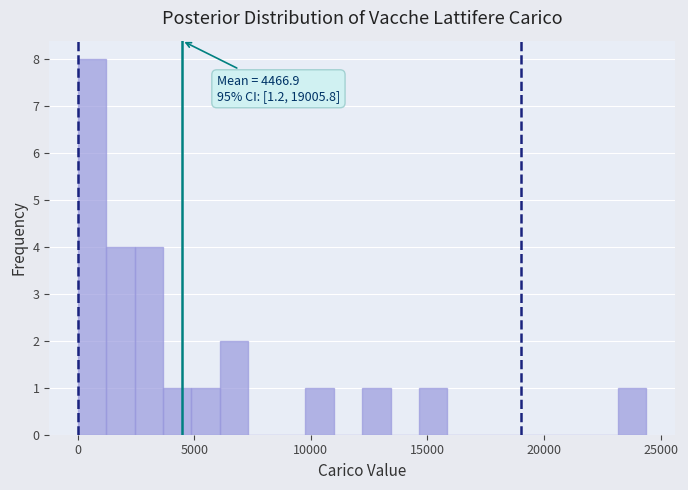

Around what value on the x-axis is the tallest bar? Give the approximate position of its centre, as read against the axis.

500